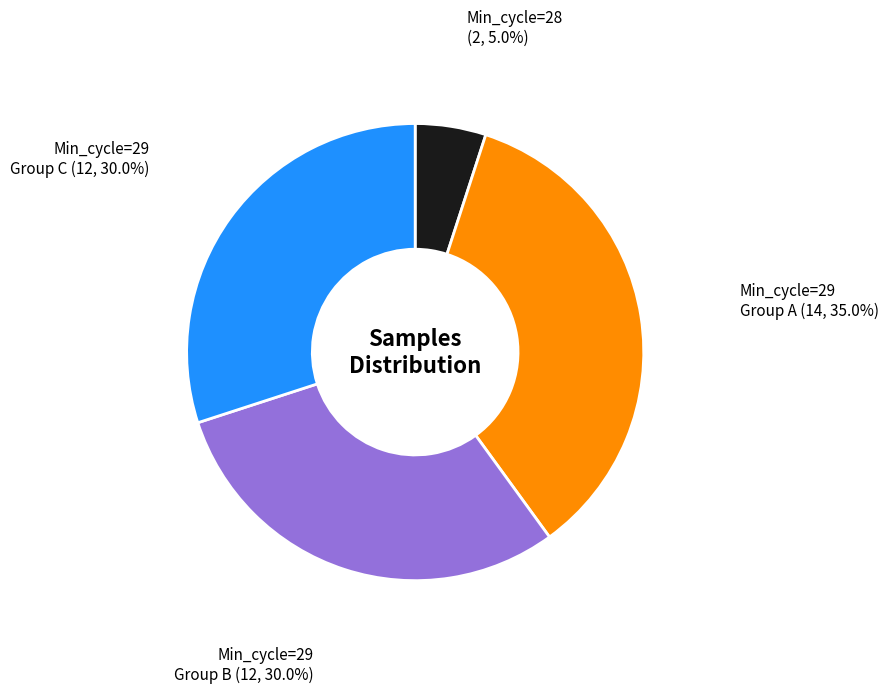

Is there a majority slice in this chart?

No